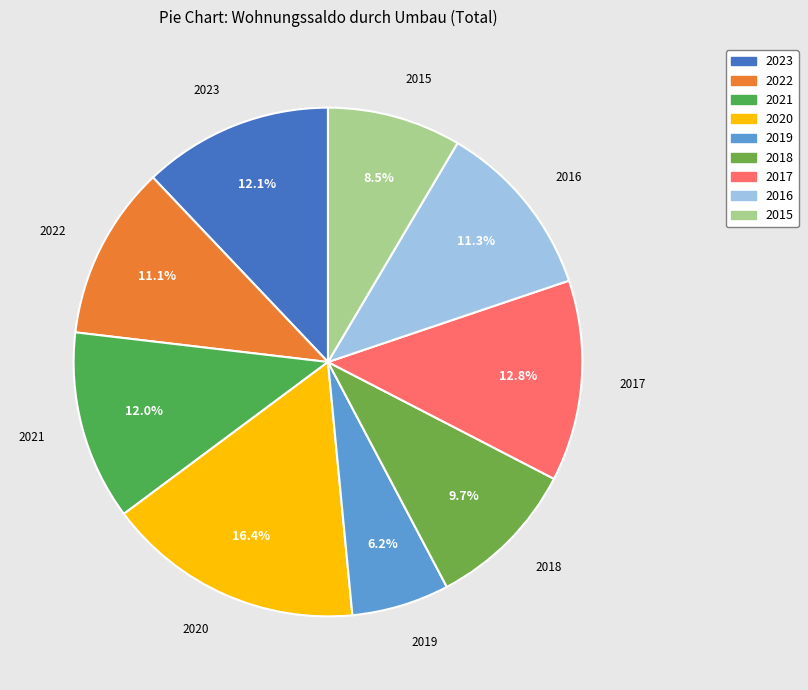

What percentage do 2021 and 2020 together represent?

28.4%